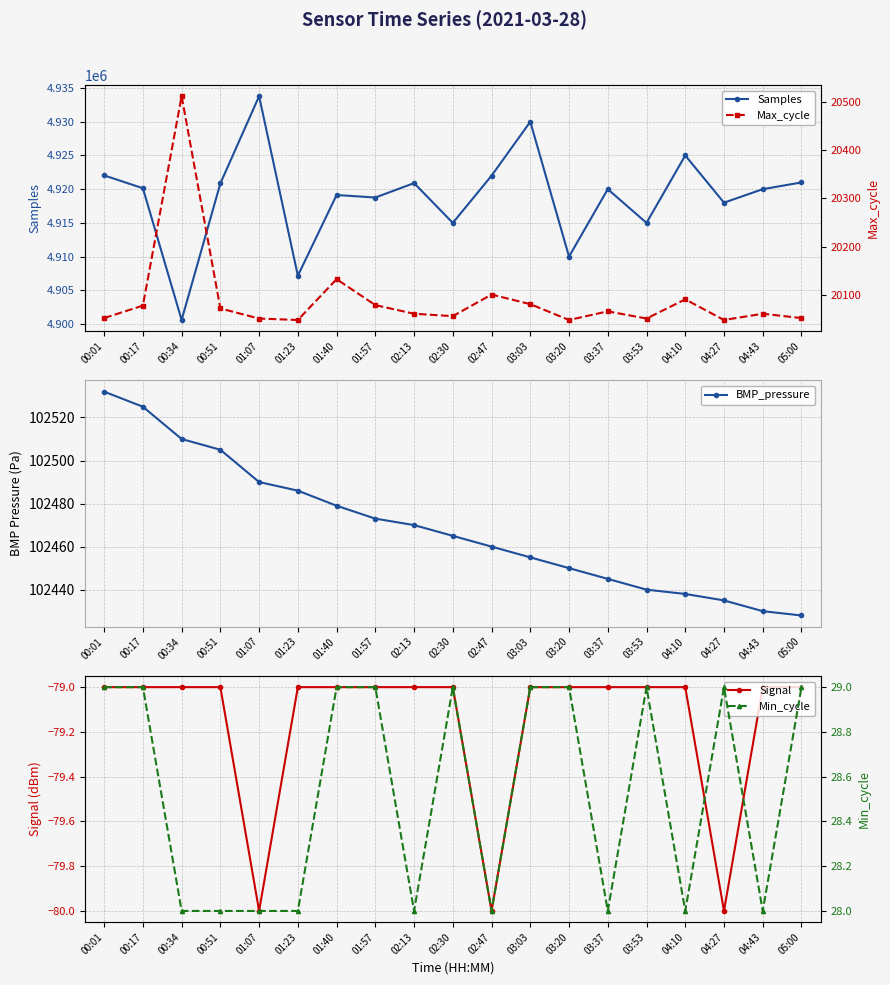

The Signal series shows -79 at 00:51. True or false?

True